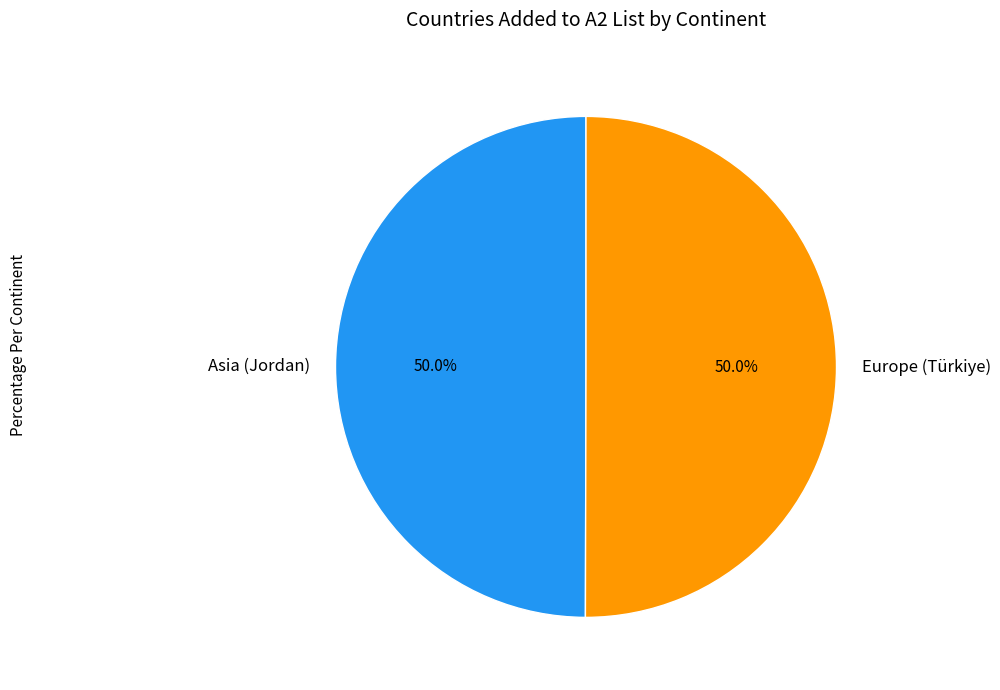

True or false: Europe (Türkiye) accounts for 50% of the total.

True